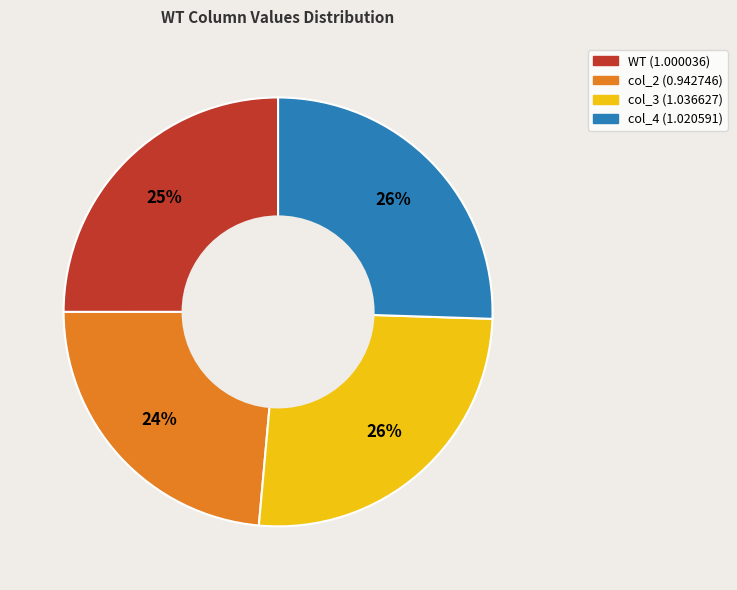

To the nearest percent, what is the average slice percentage?

25%